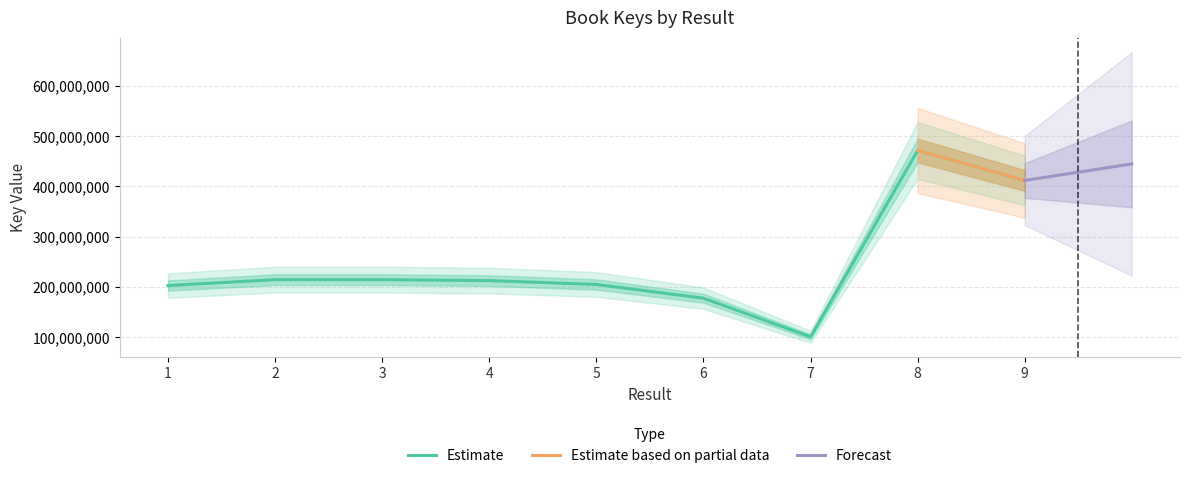

At which label does the data first exceed 212652086?

2